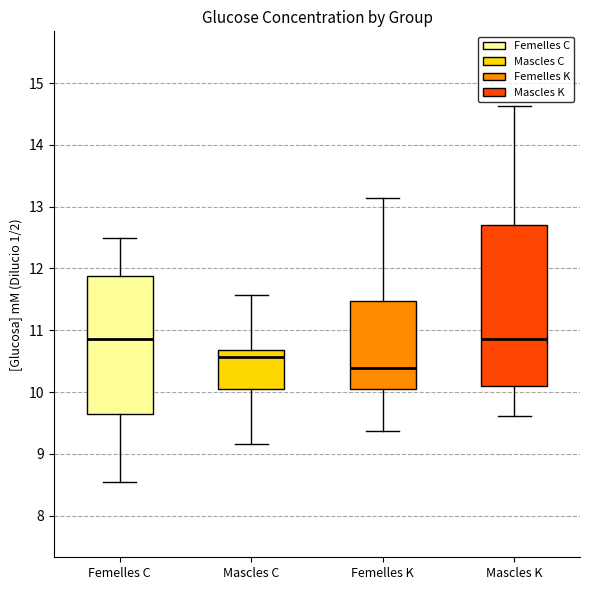

Reading left to right, read every box against the y-axis: the position of its median line, the range the box covers, and the ends of its whiskers. The values are not printed on the chart, so give them approximately, as read against the axis.

Femelles C: median 10.9, box 9.7 to 11.9, whiskers 8.5 to 12.5
Mascles C: median 10.6, box 10.1 to 10.7, whiskers 9.2 to 11.6
Femelles K: median 10.4, box 10.1 to 11.5, whiskers 9.4 to 13.1
Mascles K: median 10.9, box 10.1 to 12.7, whiskers 9.6 to 14.6